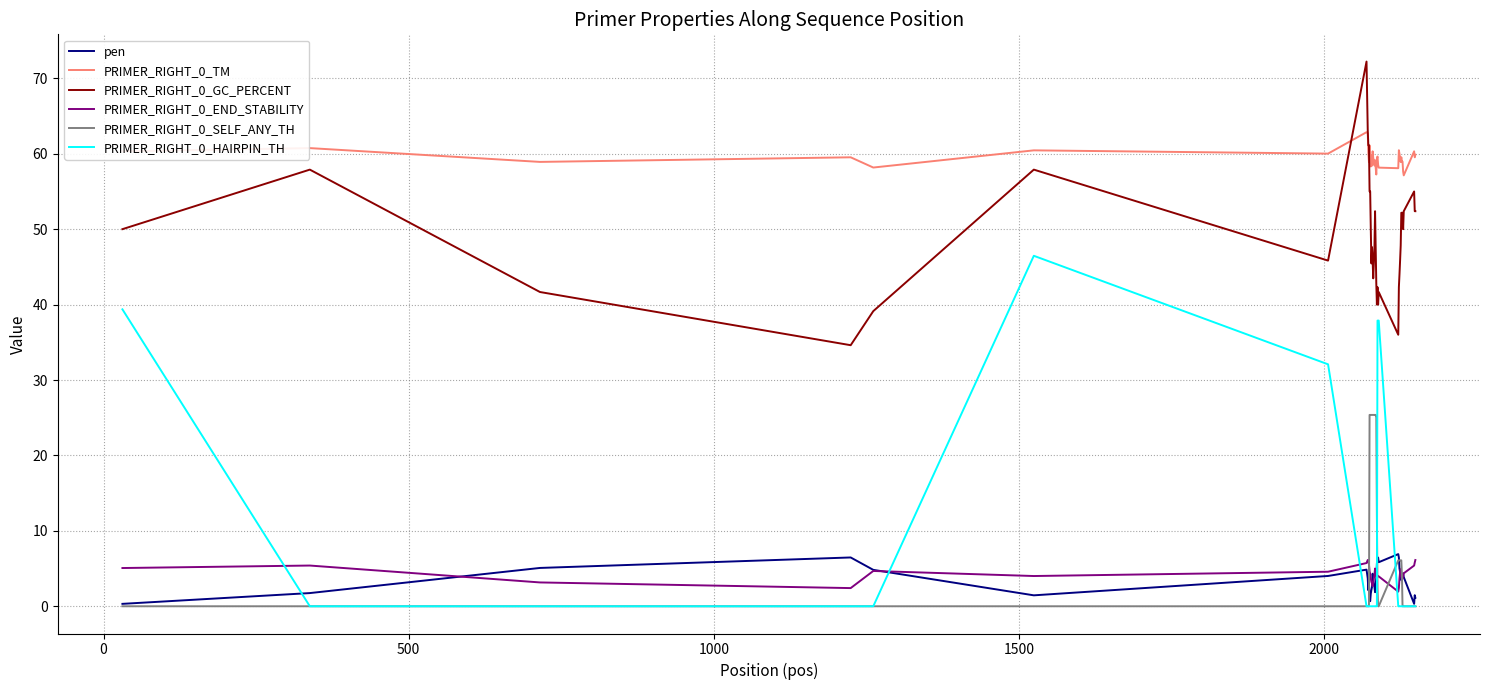

What is the difference between the maximum and minimum values in the PRIMER_RIGHT_0_TM series?

5.7